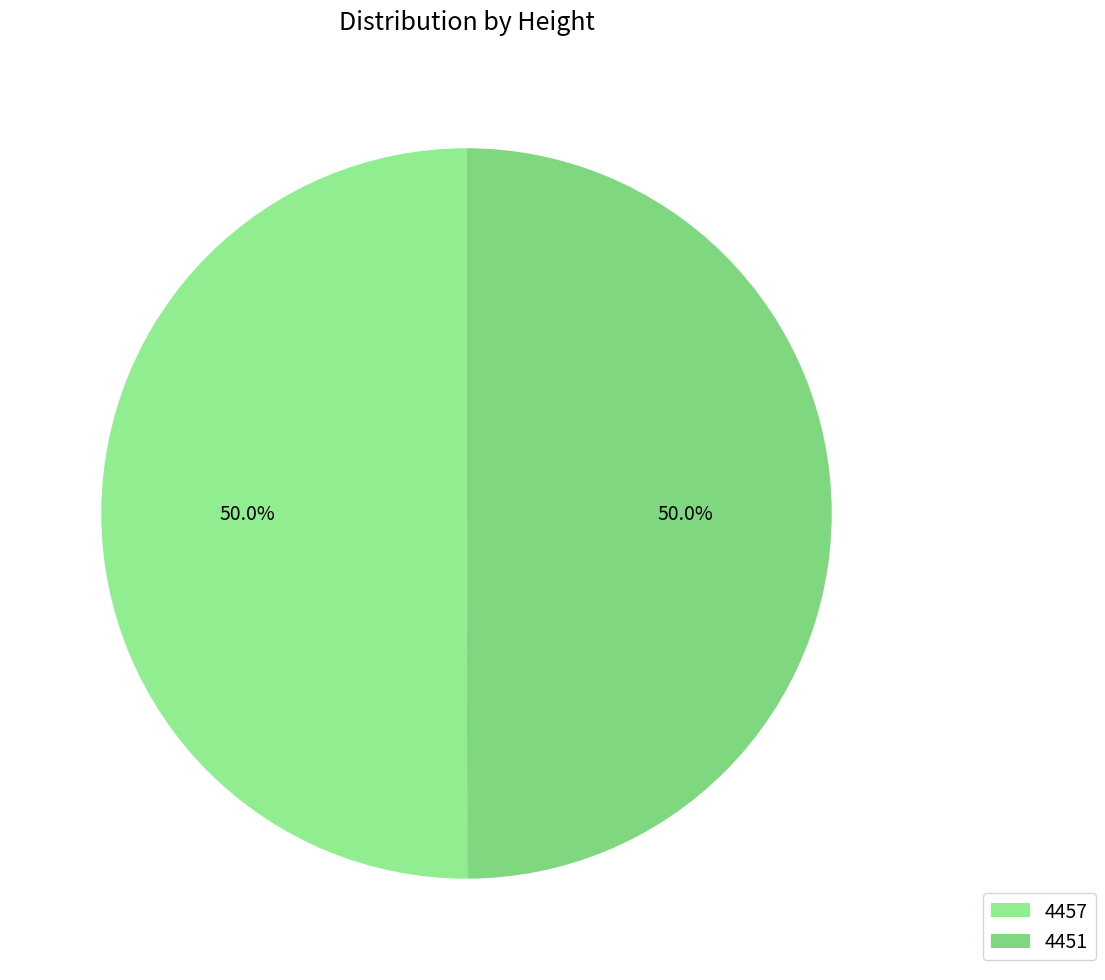

How much of the chart is everything except 4457?

50.0%